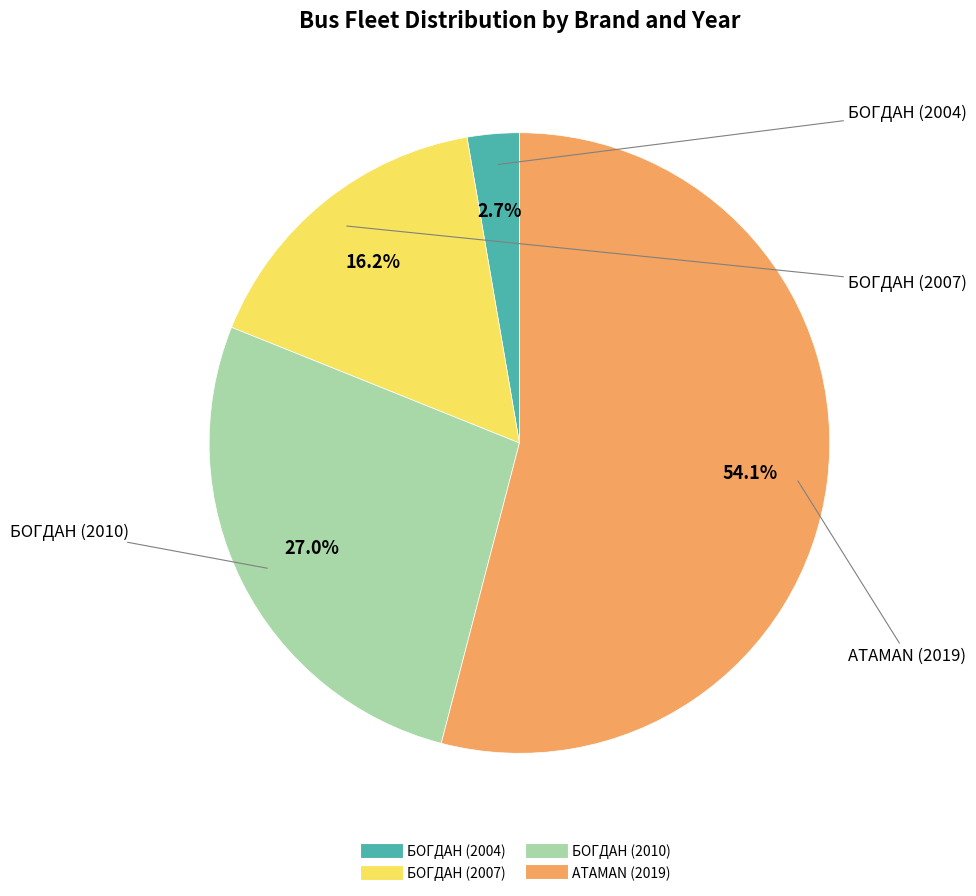

Is БОГДАН (2007) the majority of the pie?

No